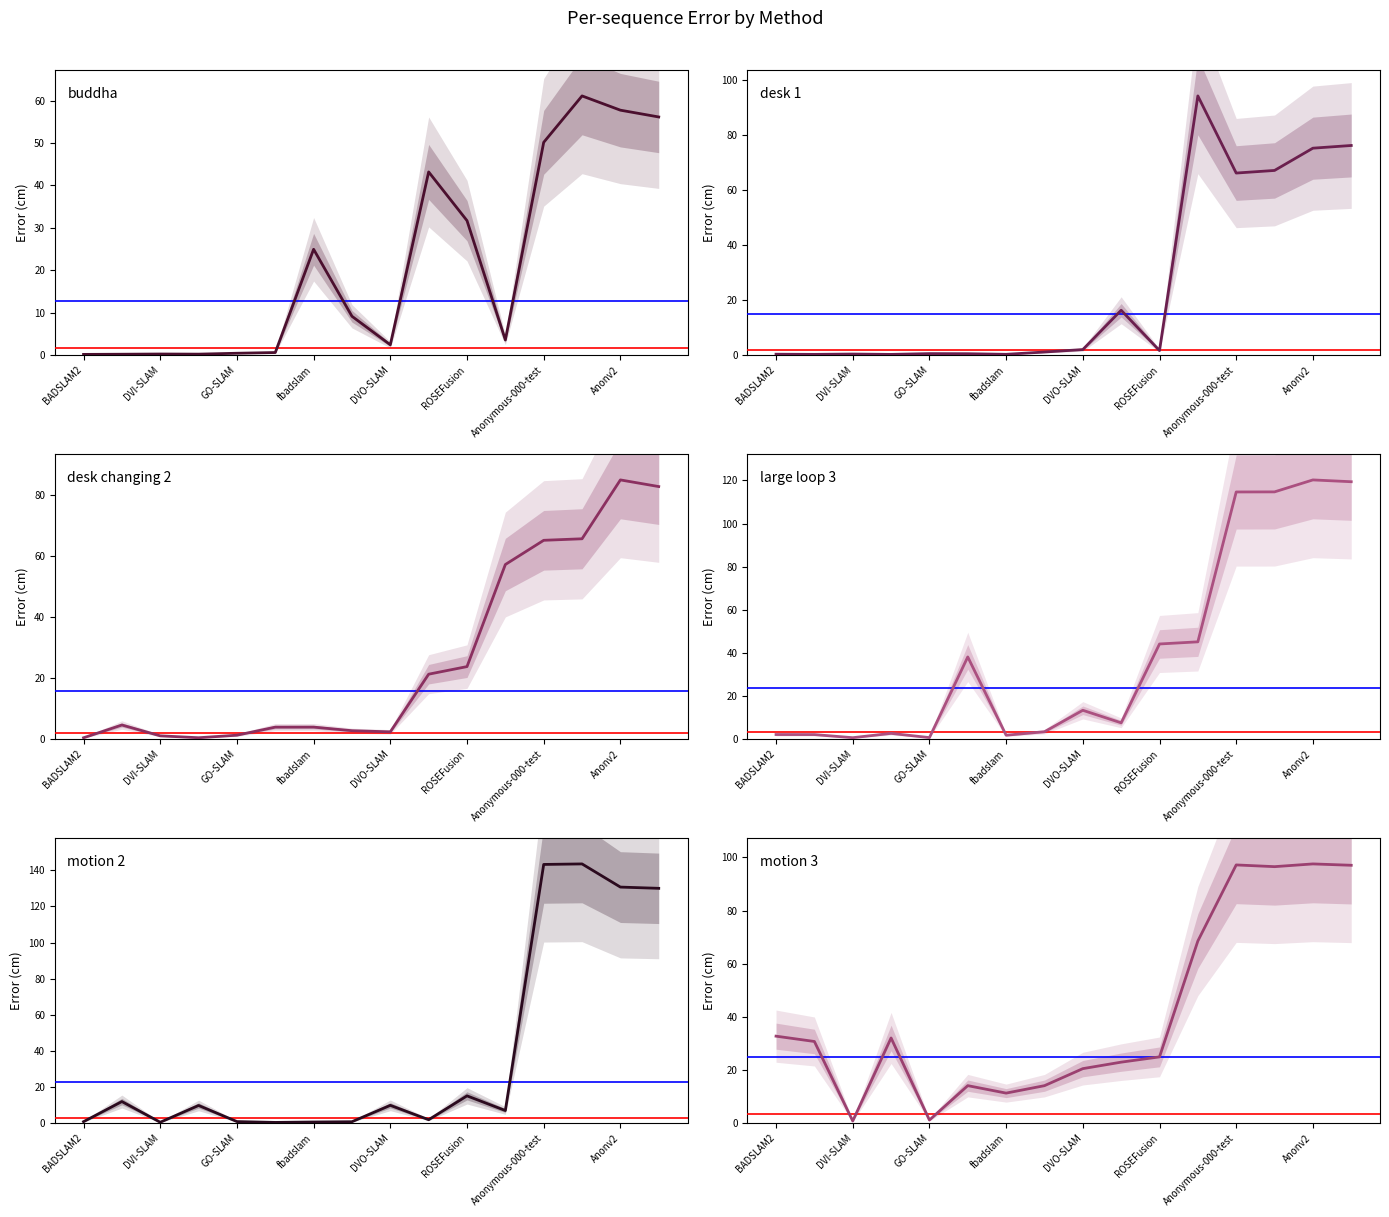

What position from the left is 11?

12